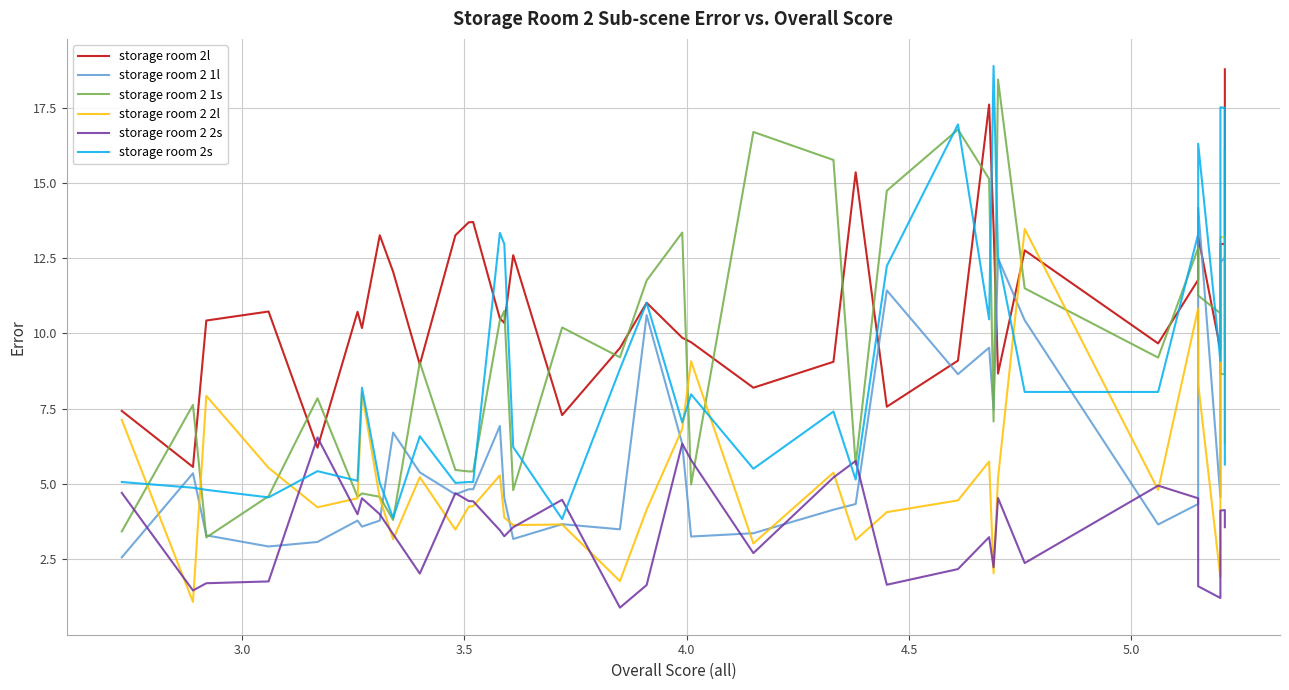

True or false: storage room 2s has more than 0 interior local peaks.

True